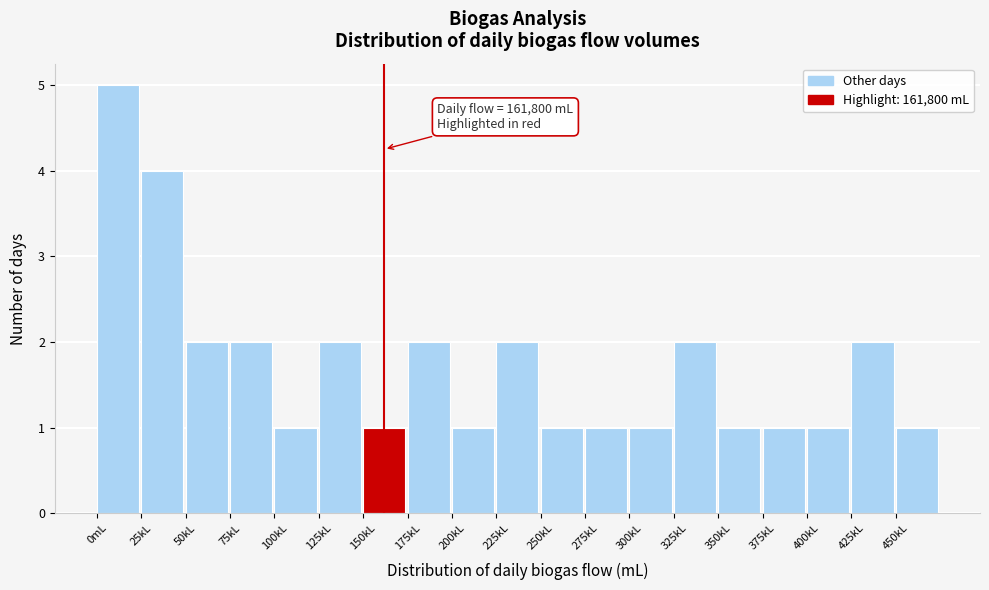

Reading left to right, extract all data points from this chart.

5	4	2	2	1	2	1	2	1	2	1	1	1	2	1	1	1	2	1